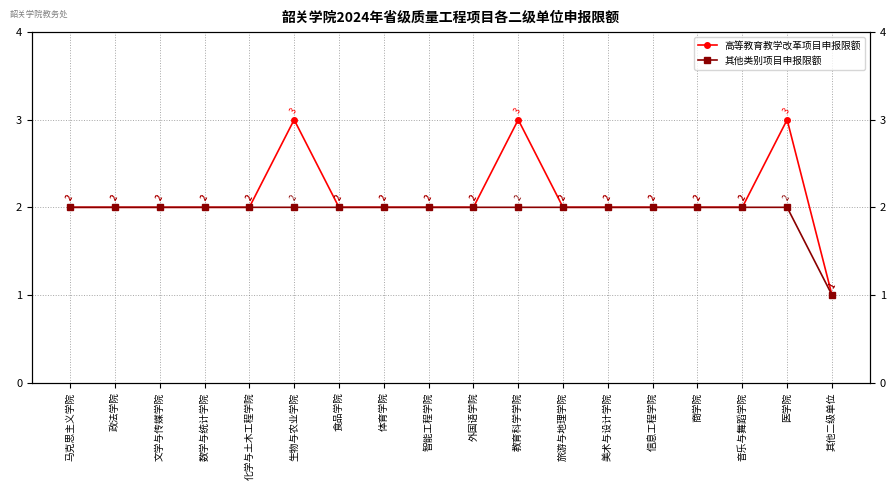

How many data points in 高等教育教学改革项目申报限额 are less than 2?

1